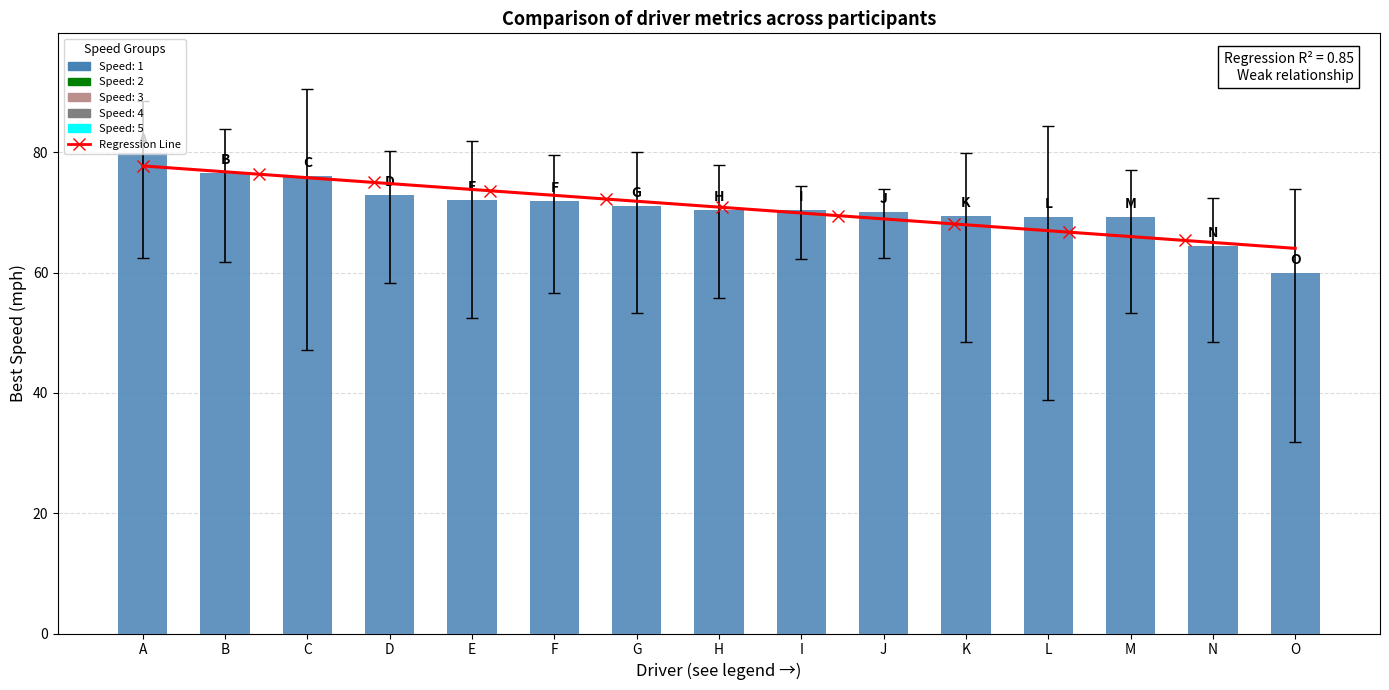

Are the bars grouped side by side (vs. stacked)?

Yes